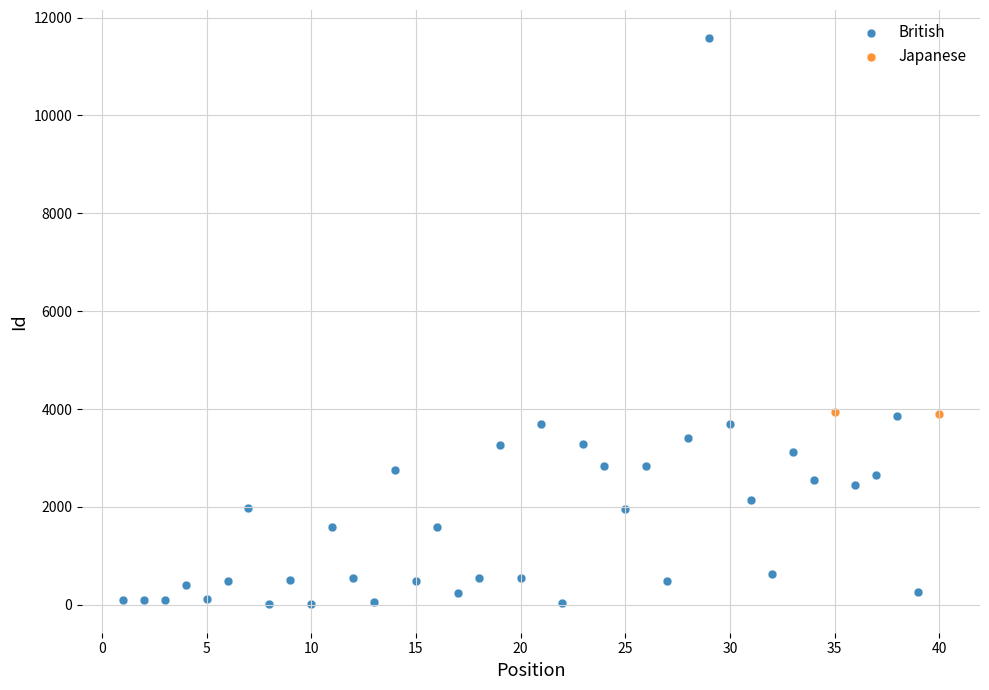

What are all the series names shown in the legend?

British, Japanese